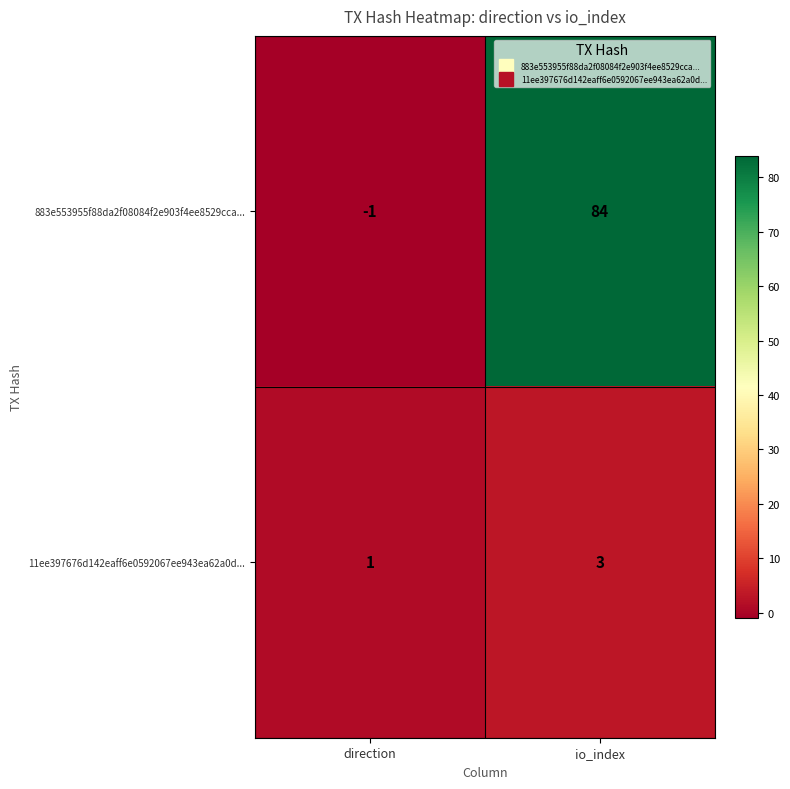

At how many categories does at least one series exceed 64?

1